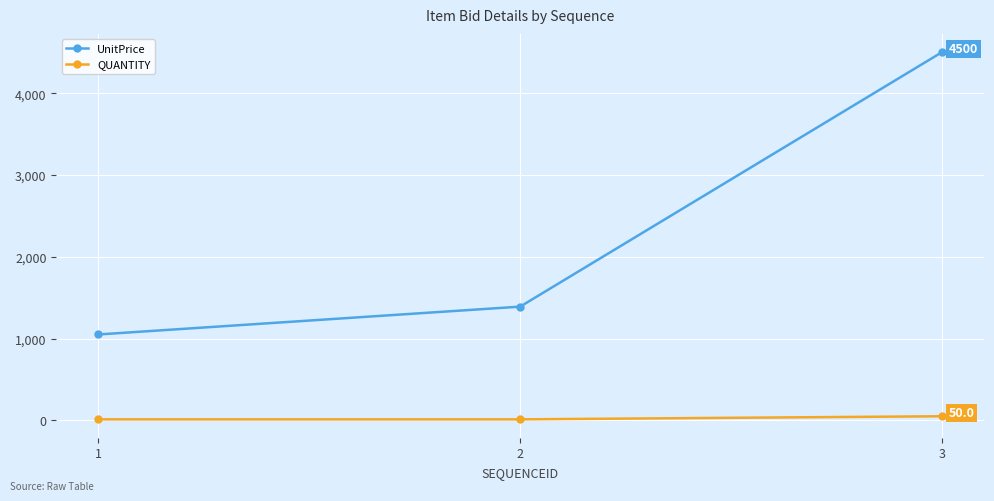

Which series has the largest total across all categories?

UnitPrice